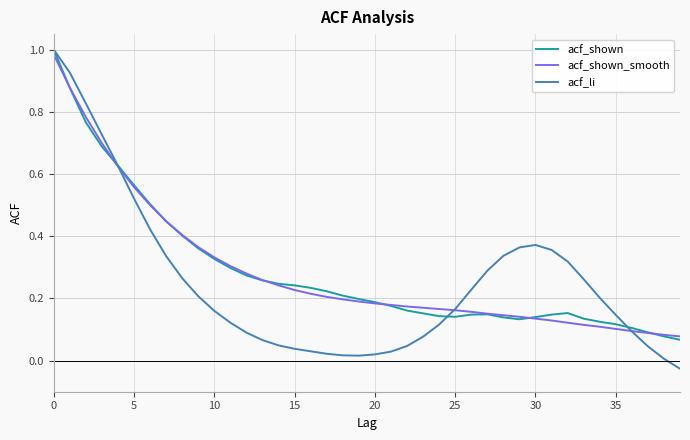

How many values in the acf_li series are below 0?

1